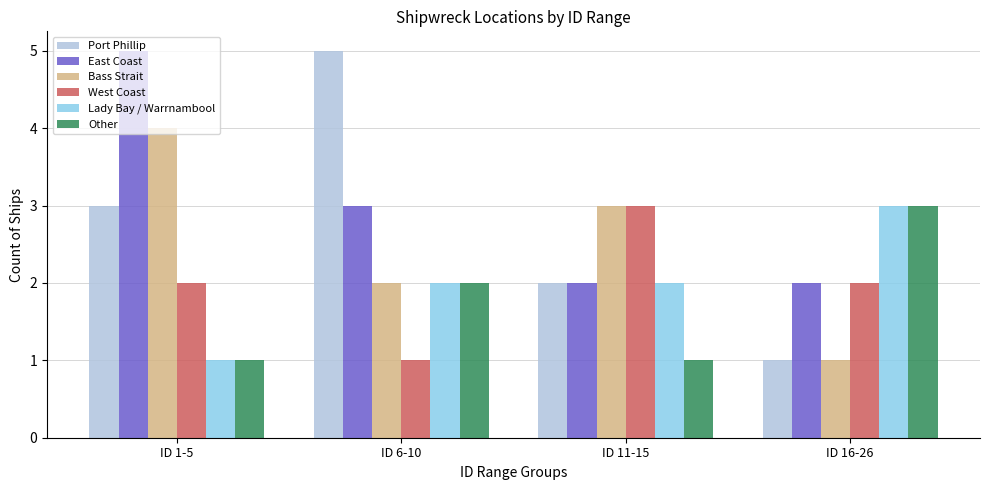

True or false: Bass Strait has a value of 1 at ID 16-26.

True